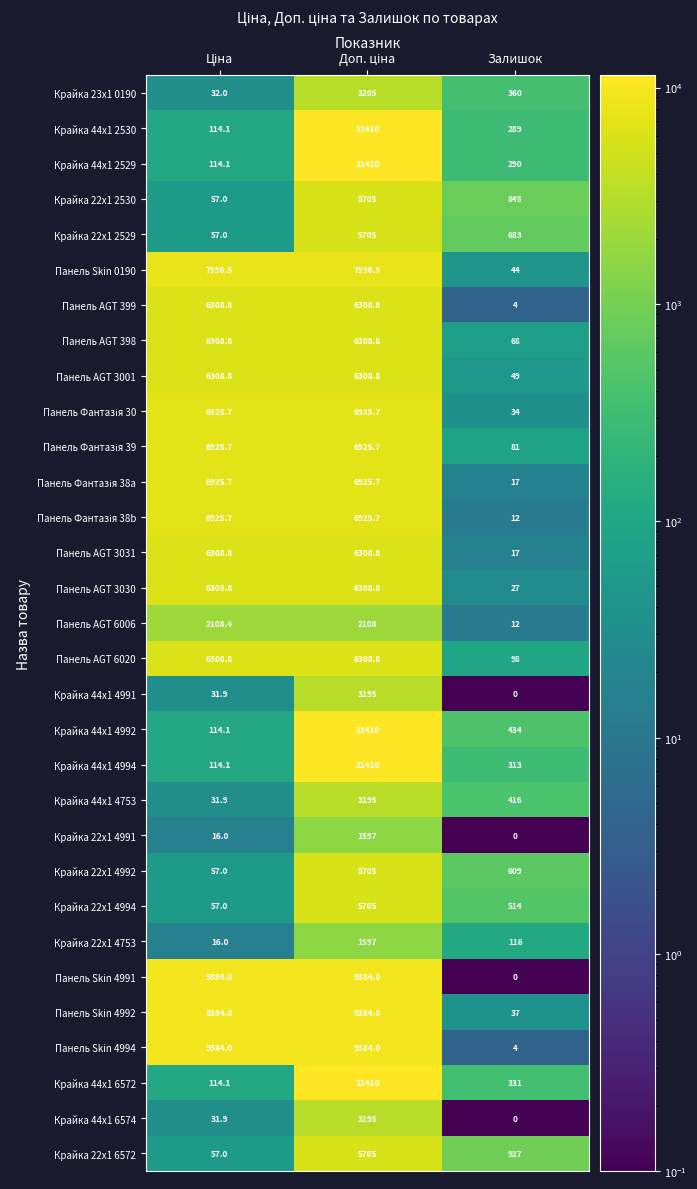

Which series has the largest total across all categories?

Панель Skin 4992